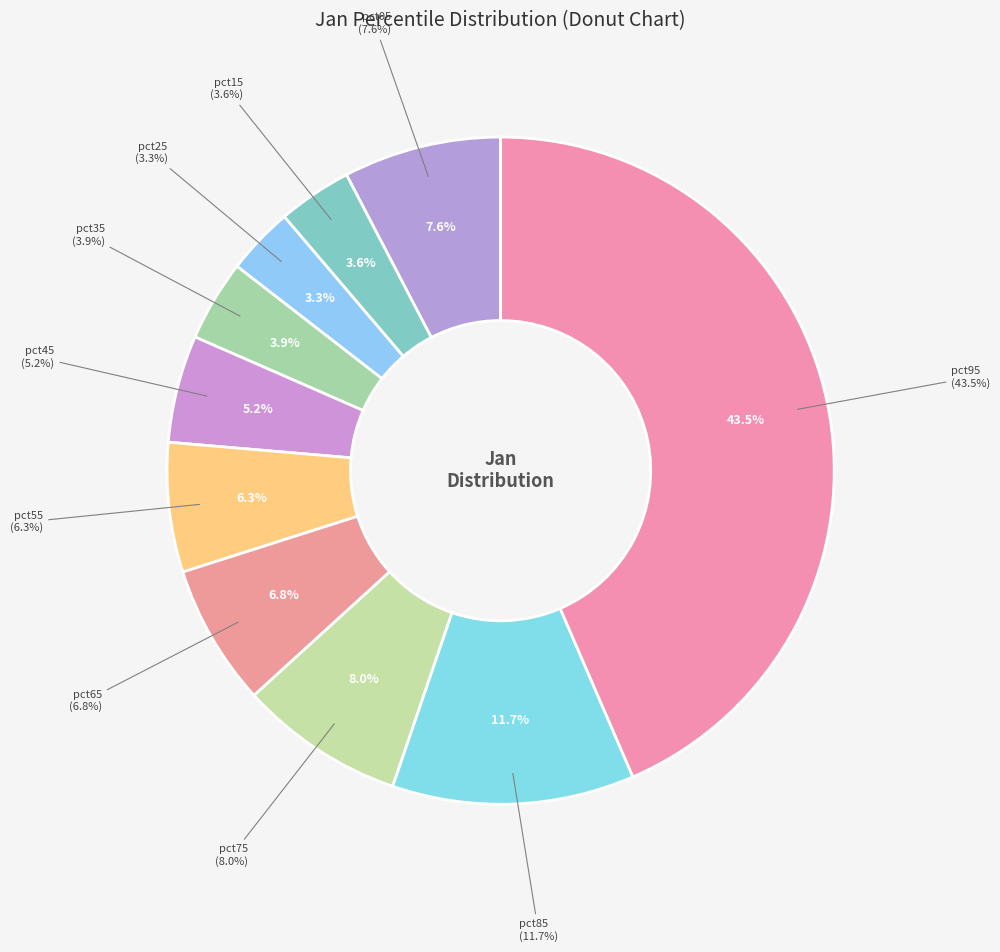

Rank the categories by value from lowest to highest.

pct25, pct15, pct35, pct45, pct55, pct65, pct05, pct75, pct85, pct95